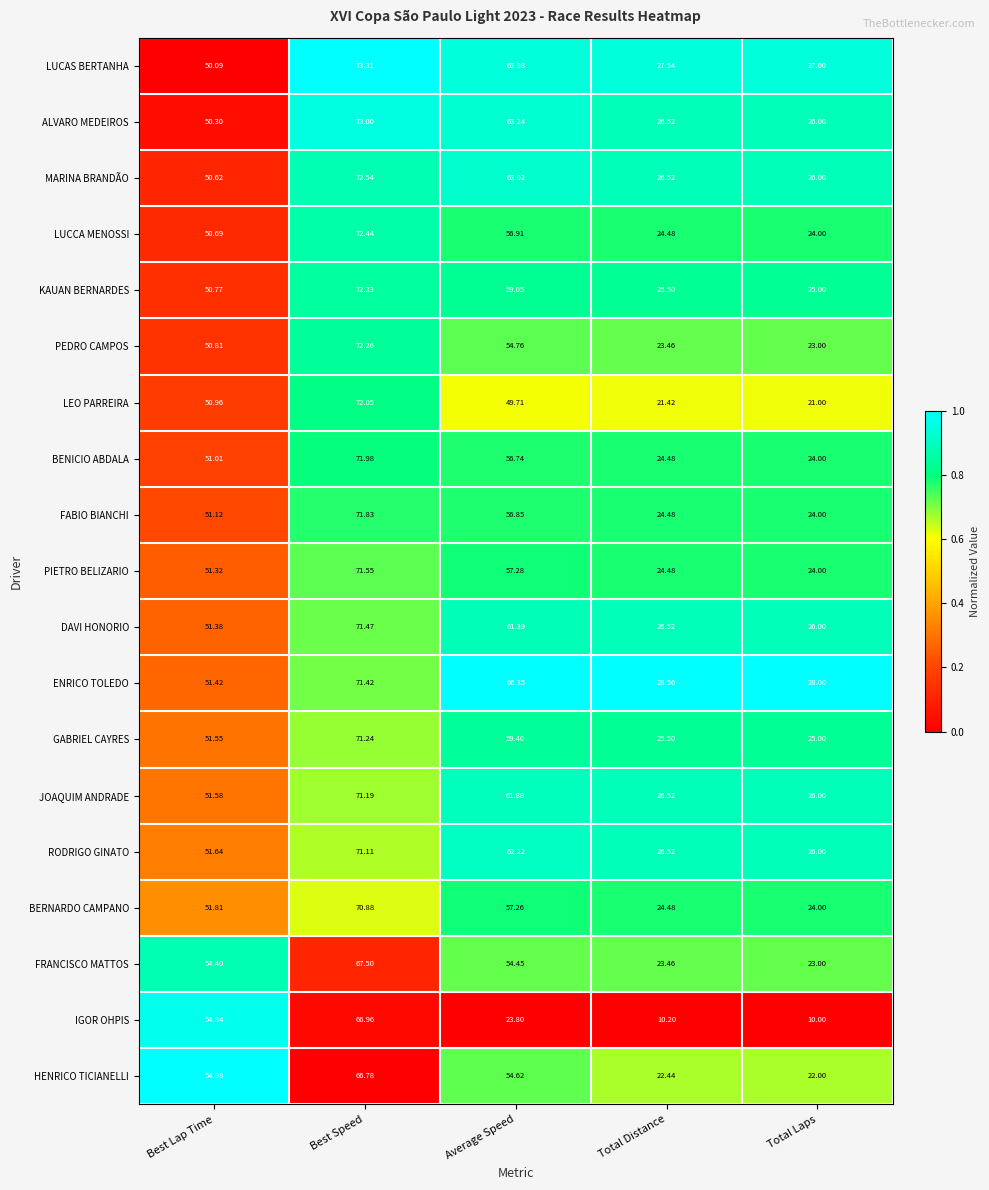

At which category is the sum across all series the highest?

Best Speed